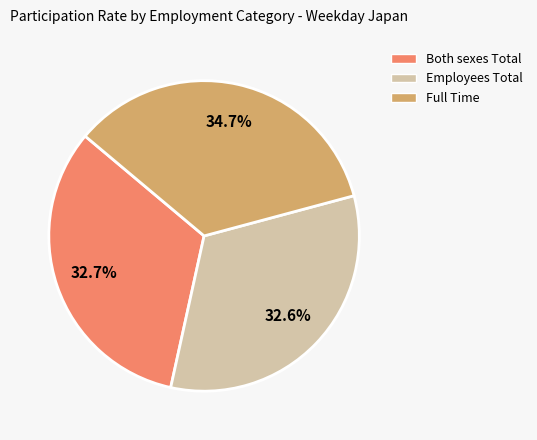

What percentage is NOT represented by Full Time?

65.3%